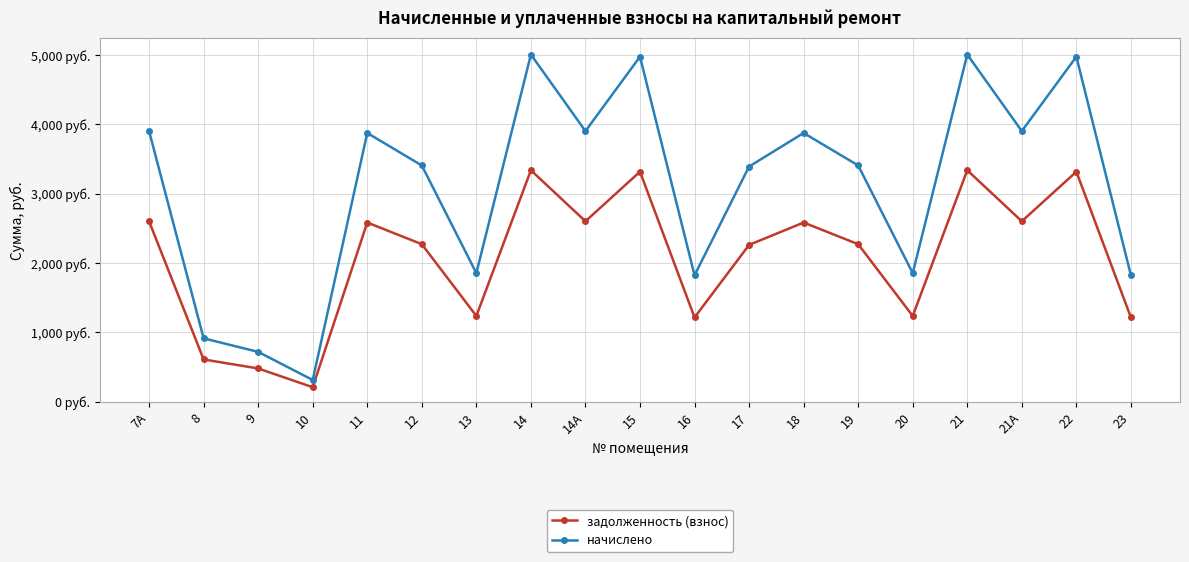

Which category has the highest value in the задолженность (взнос) series?

14